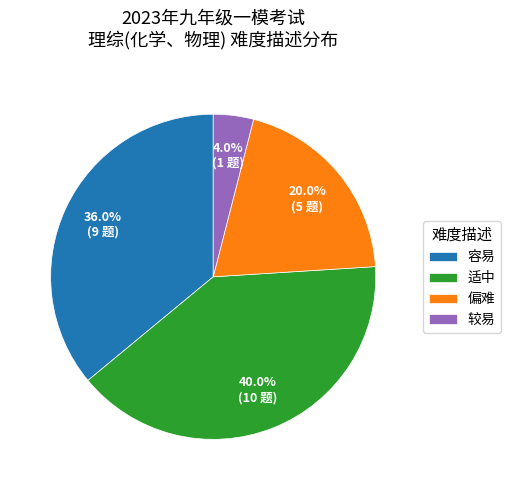

What percentage is the 偏难 slice, to the nearest percent?

20%